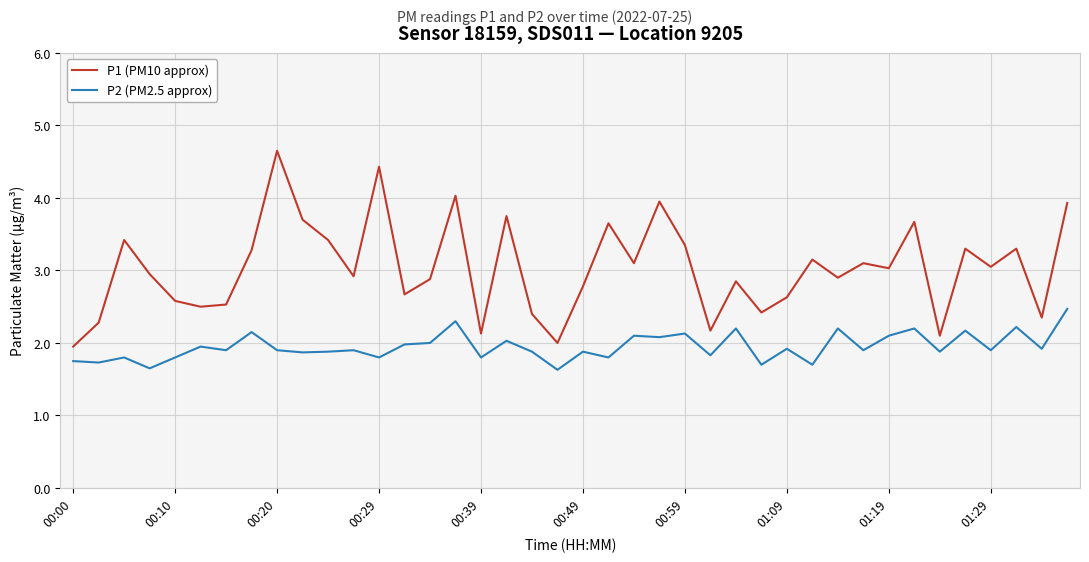

True or false: P1 (PM10 approx) and P2 (PM2.5 approx) intersect in this chart.

False